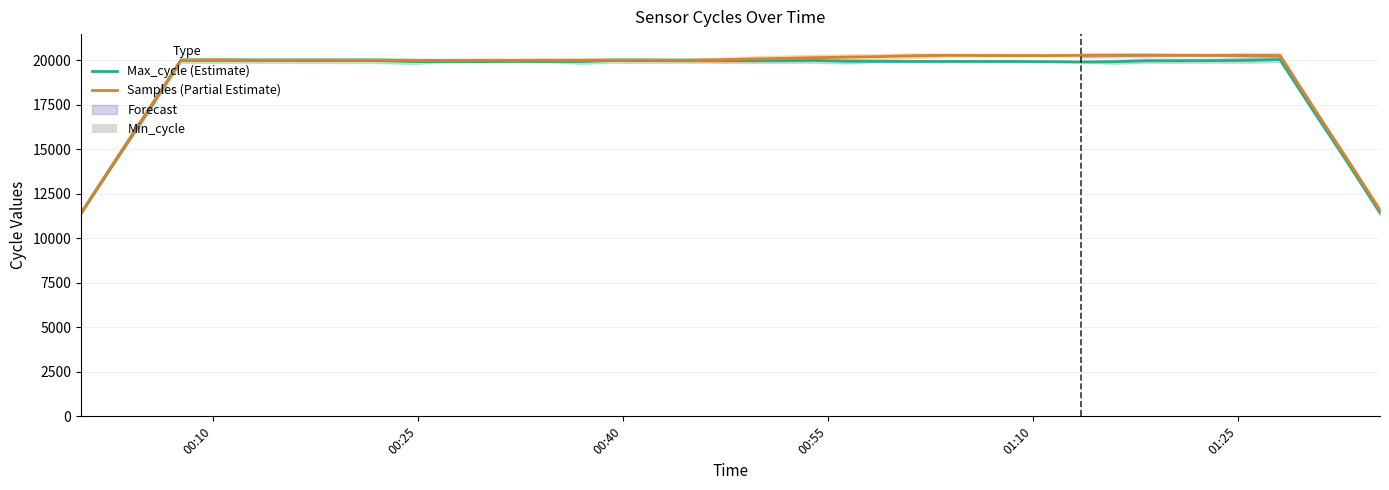

What is the average value of the Samples (Partial Estimate) series?

19269.5